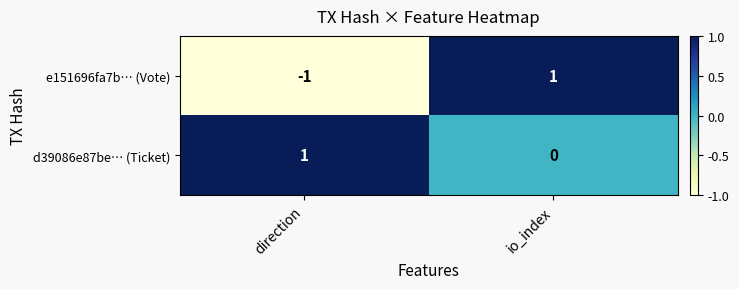

How many data points in e151696fa7b… (Vote) are less than 1?

1